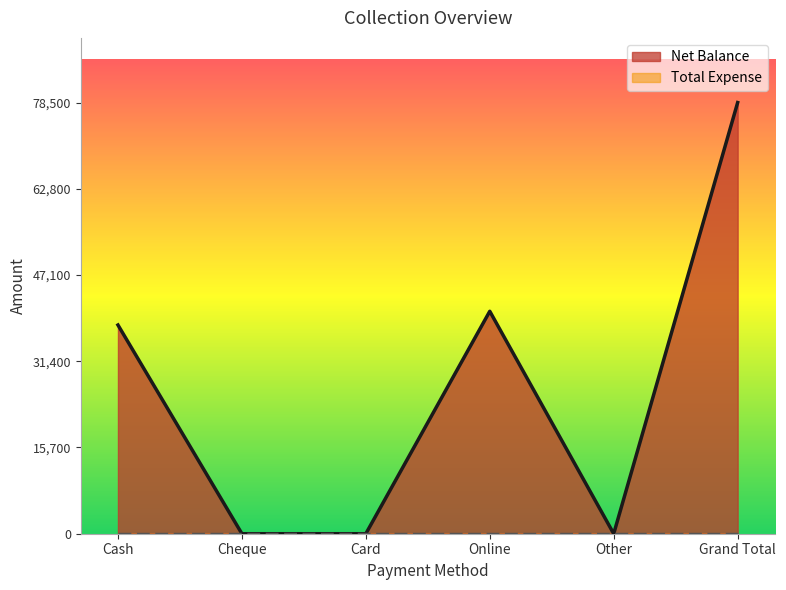

Reading left to right, what are all the values shown in this chart?

38000	0	0	40500	0	78500